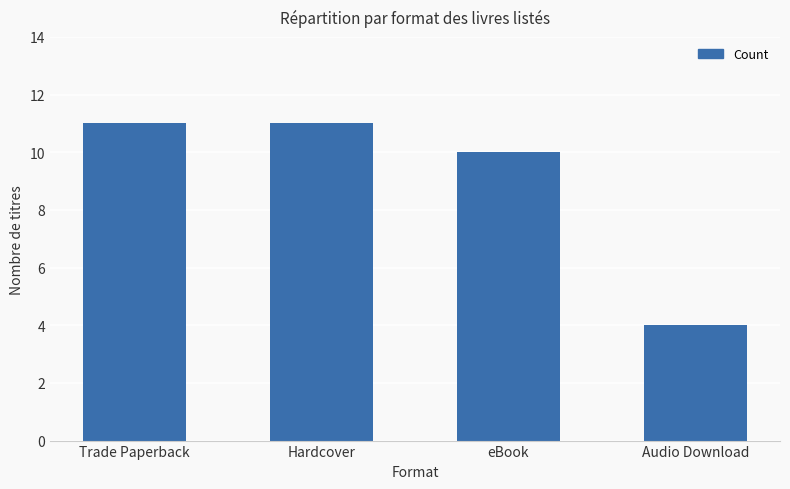

What value does the data have at Hardcover?

11